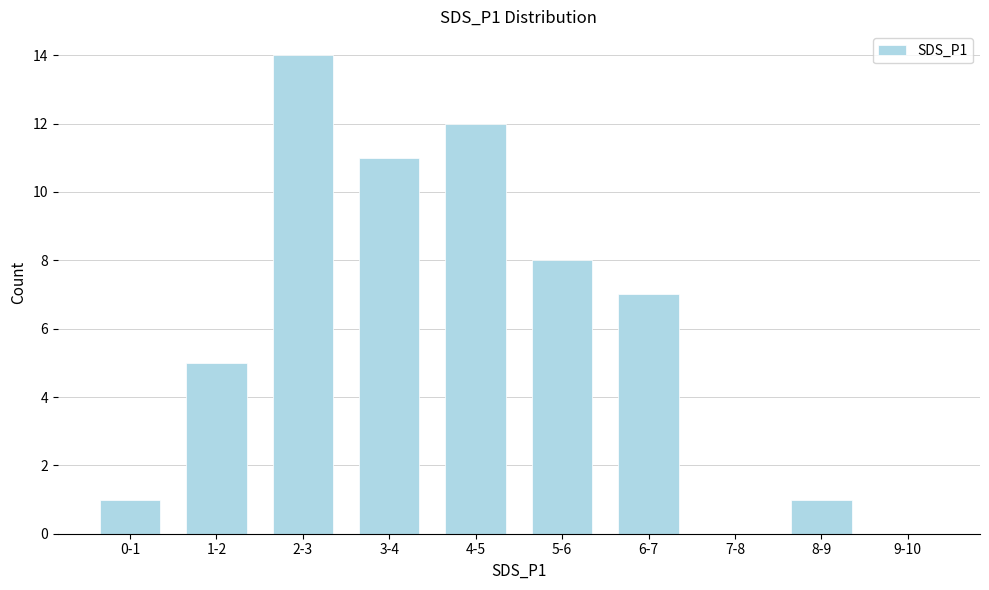

Reading left to right, what are all the values shown in this chart?

0-1=1	1-2=5	2-3=14	3-4=11	4-5=12	5-6=8	6-7=7	7-8=0	8-9=1	9-10=0